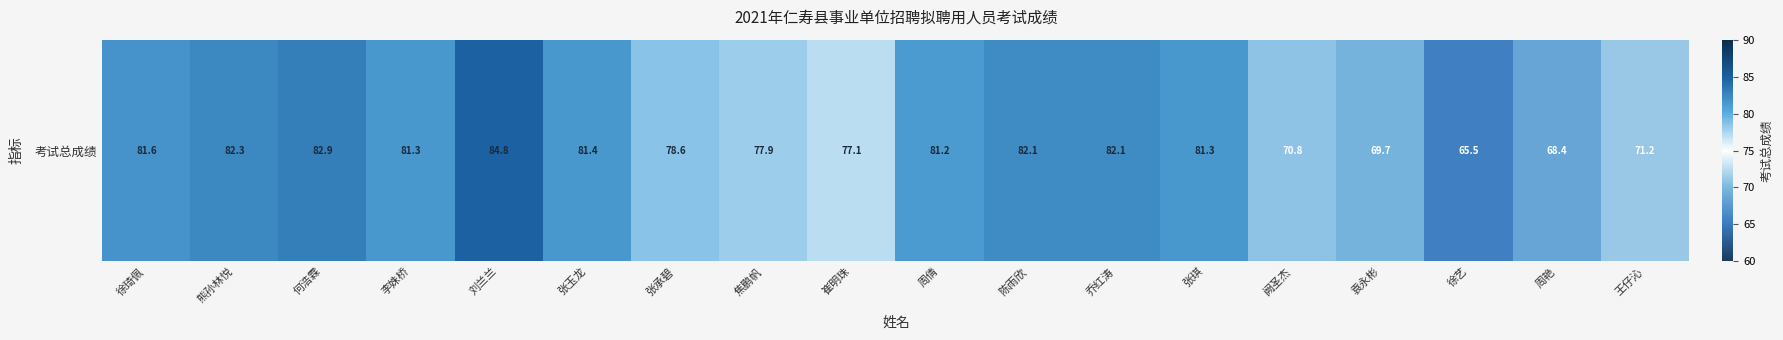

What is the change in value from 张琪 to 王仔沁?

-10.1